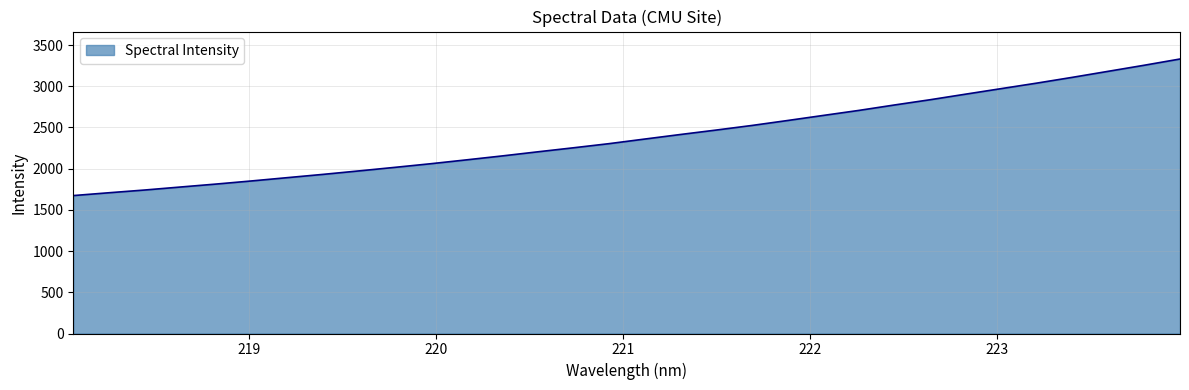

What is the minimum value shown in the chart?

1673.4